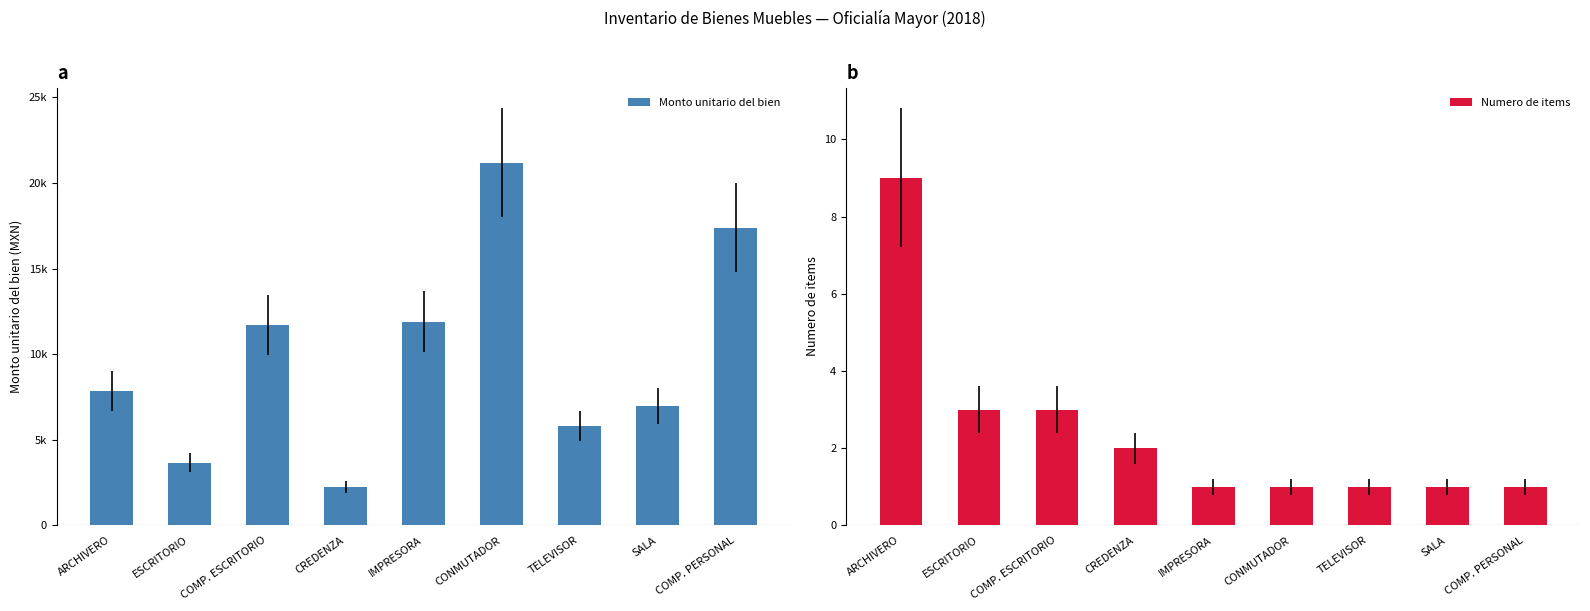

Rank the series at ARCHIVERO from highest to lowest value.

Monto unitario del bien, Numero de items